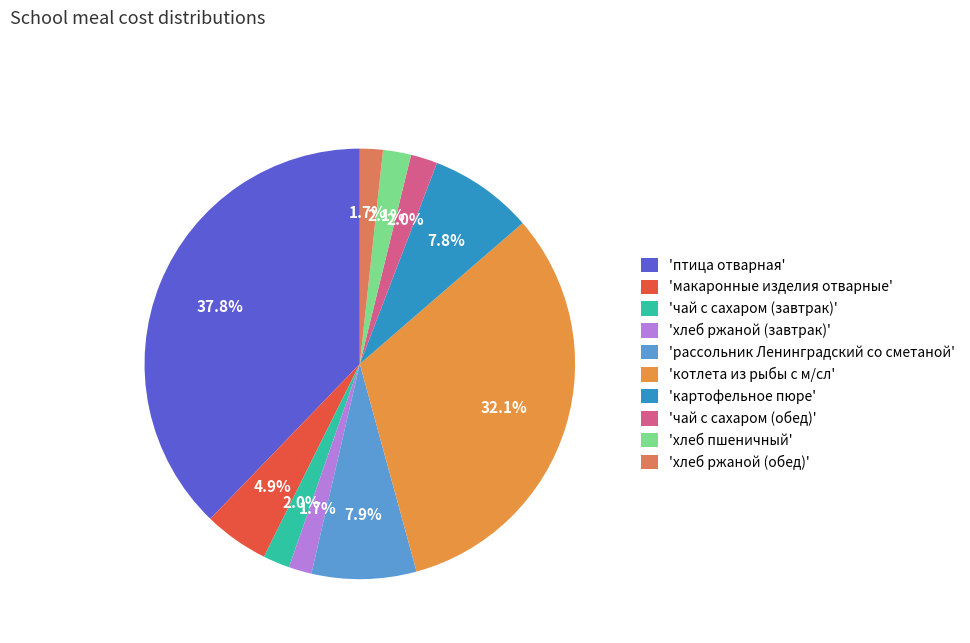

What is the largest slice in the pie chart?

'птица отварная'